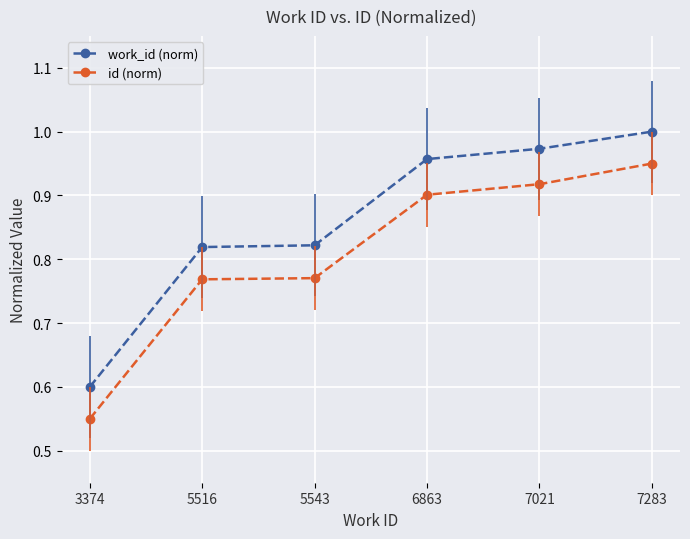

At which category is the sum across all series the highest?

7283